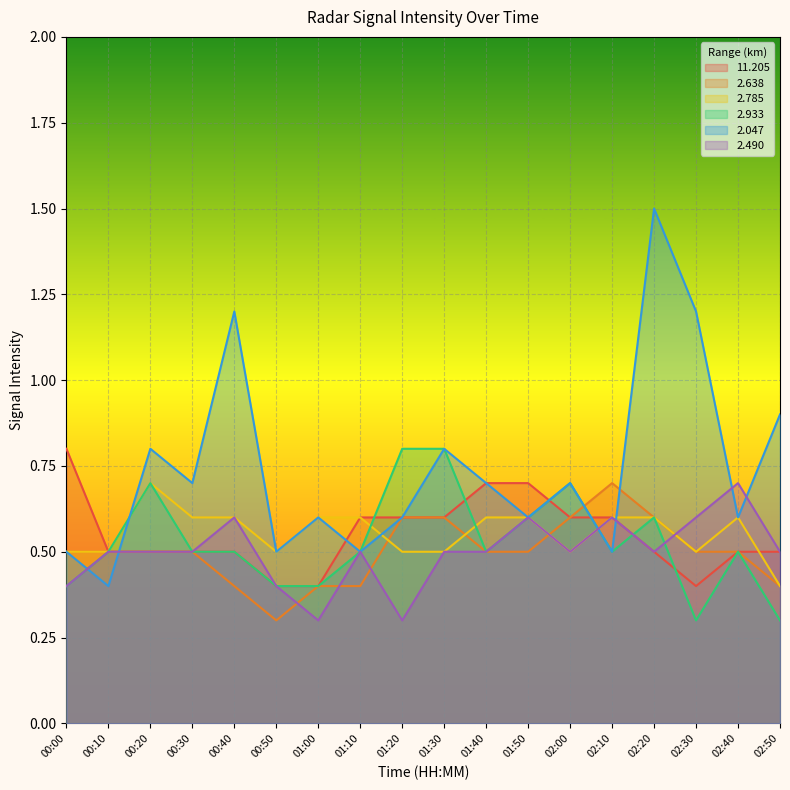

What is the difference between the second highest and second lowest values in the 2.047 series?

0.7